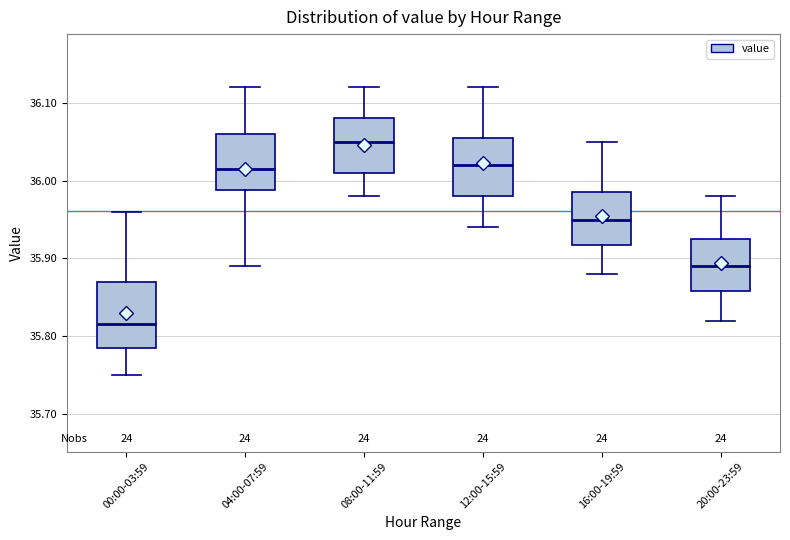

Which box has the lowest median line?

00:00-03:59